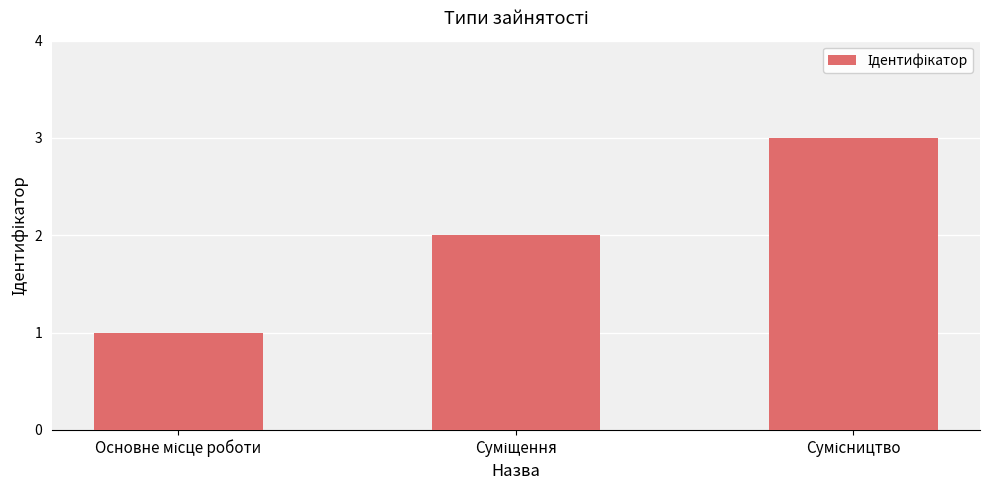

What is the greatest value displayed?

3